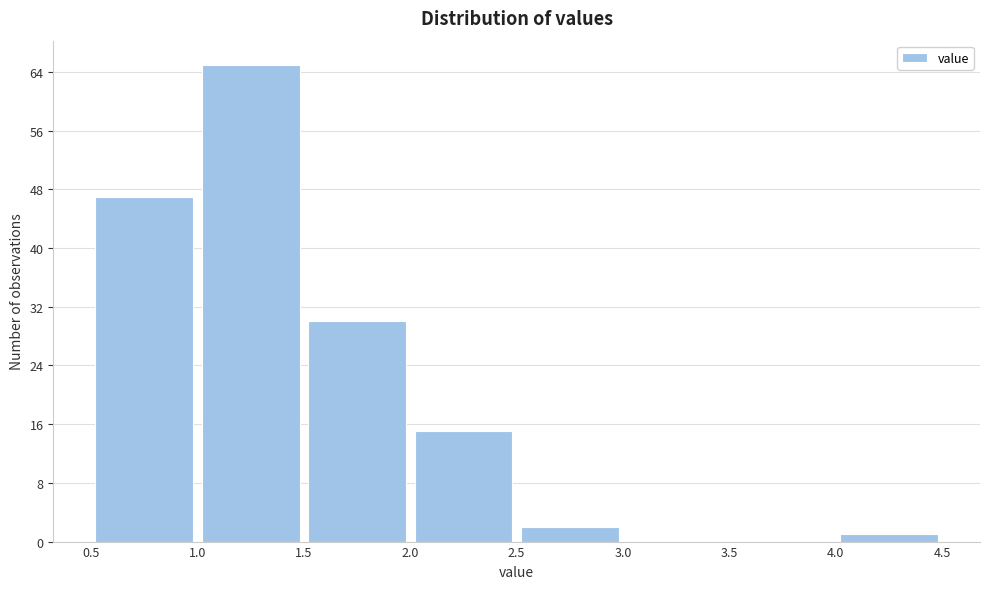

Reading left to right, list every bar in this chart as the range it spans on the x-axis followed by its height. The values are not printed on the chart, so give them approximately, as read against the axis.

0.5 to 1.0: 47
1.0 to 1.5: 65
1.5 to 2.0: 30
2.0 to 2.5: 15
2.5 to 3.0: 2
3.0 to 3.5: 0
3.5 to 4.0: 0
4.0 to 4.5: 1